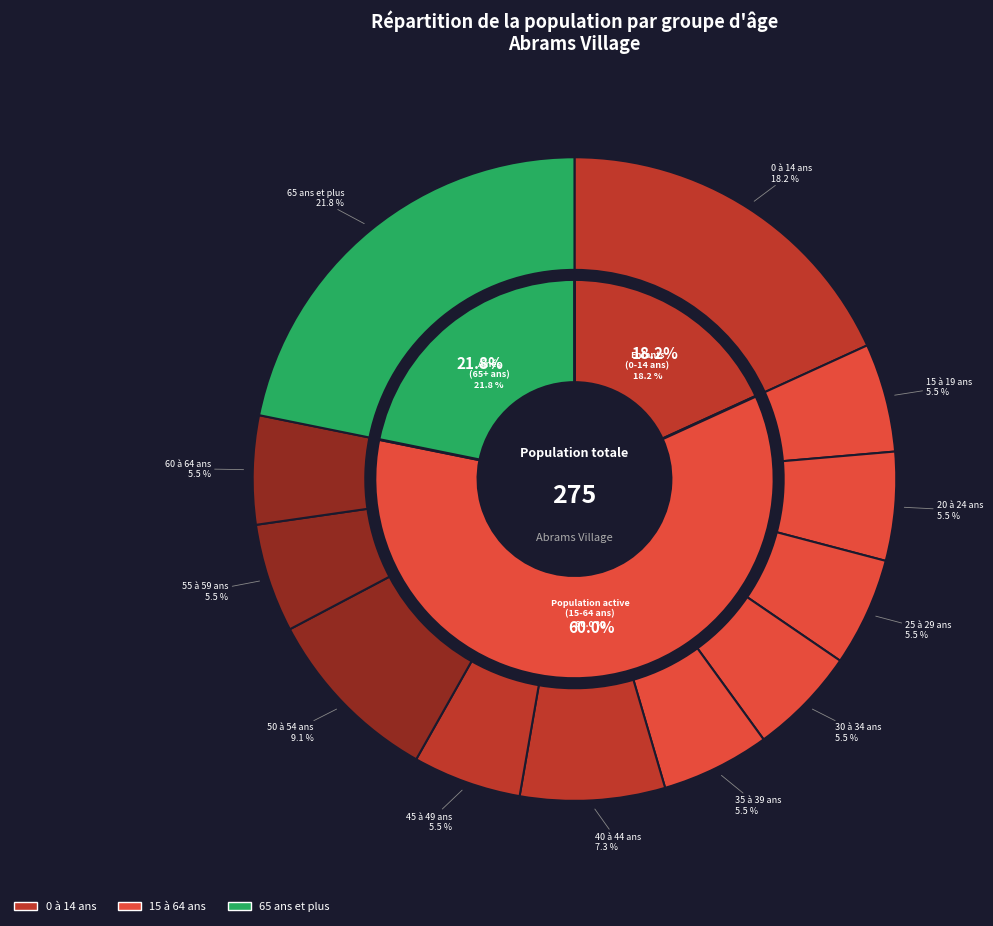

The 35 à 39 ans slice represents 18% of the pie. True or false?

False